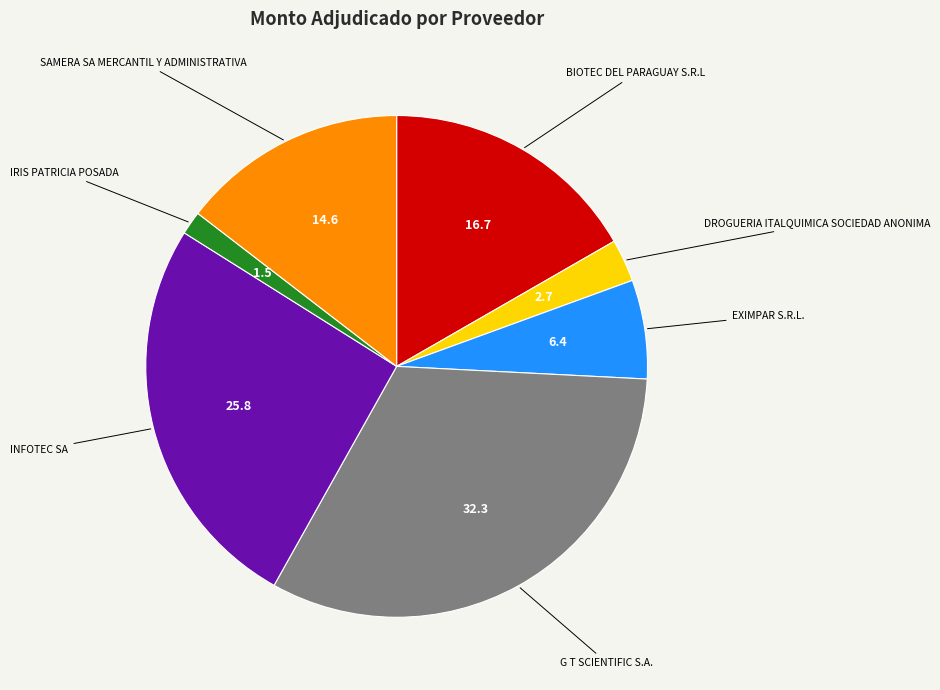

How many segments does this pie chart have?

7